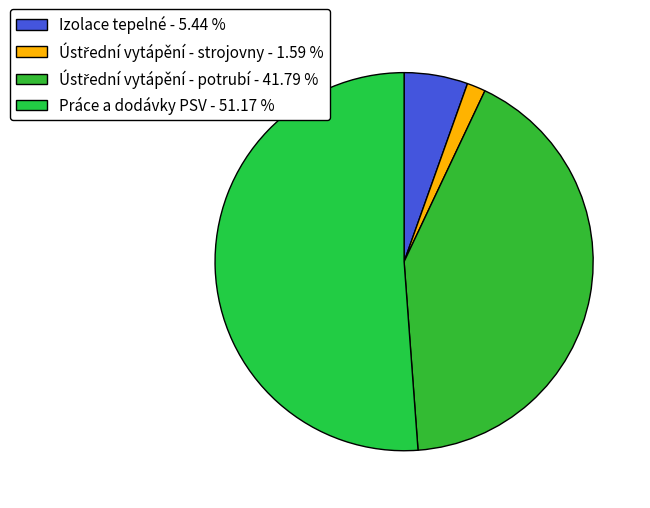

Is there a majority slice in this chart?

Yes